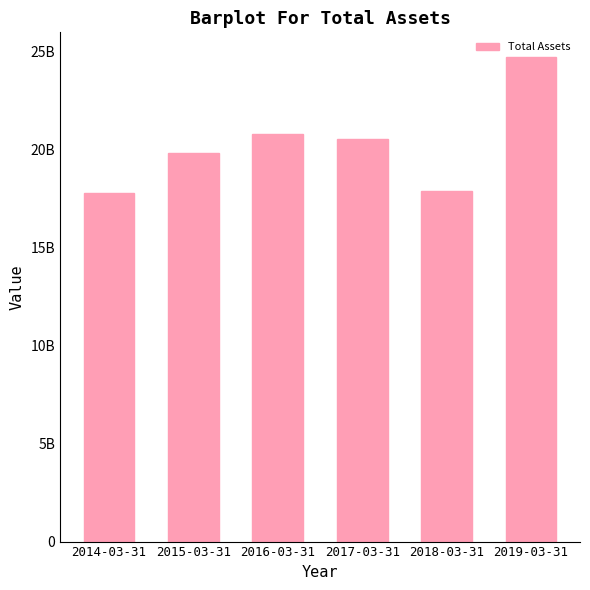

What is the sum of all values?

121593007000